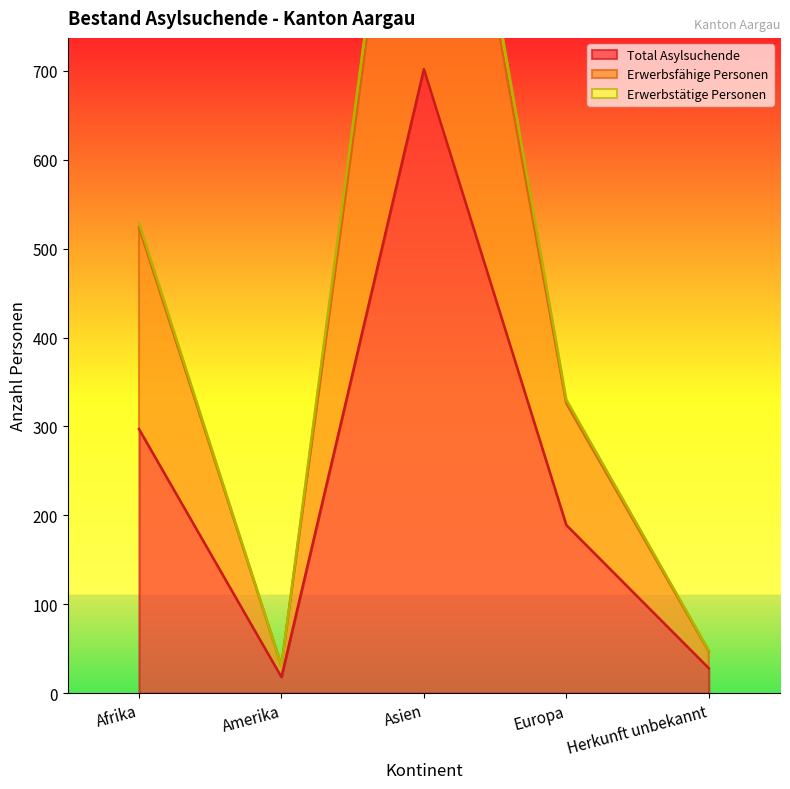

At which label does Total Asylsuchende reach its peak?

Asien